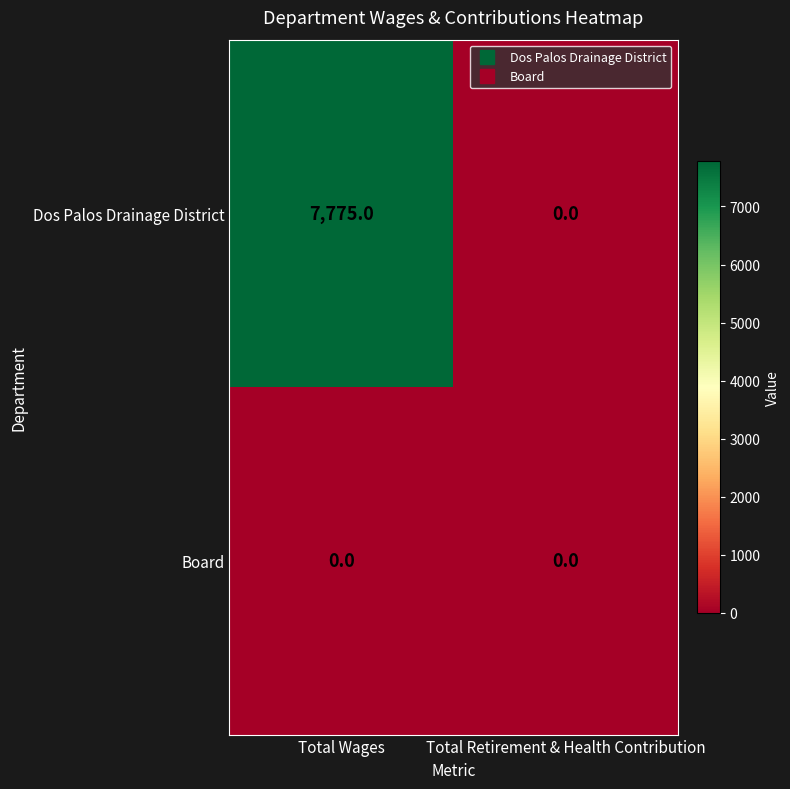

What is the sum of all Dos Palos Drainage District values?

7775